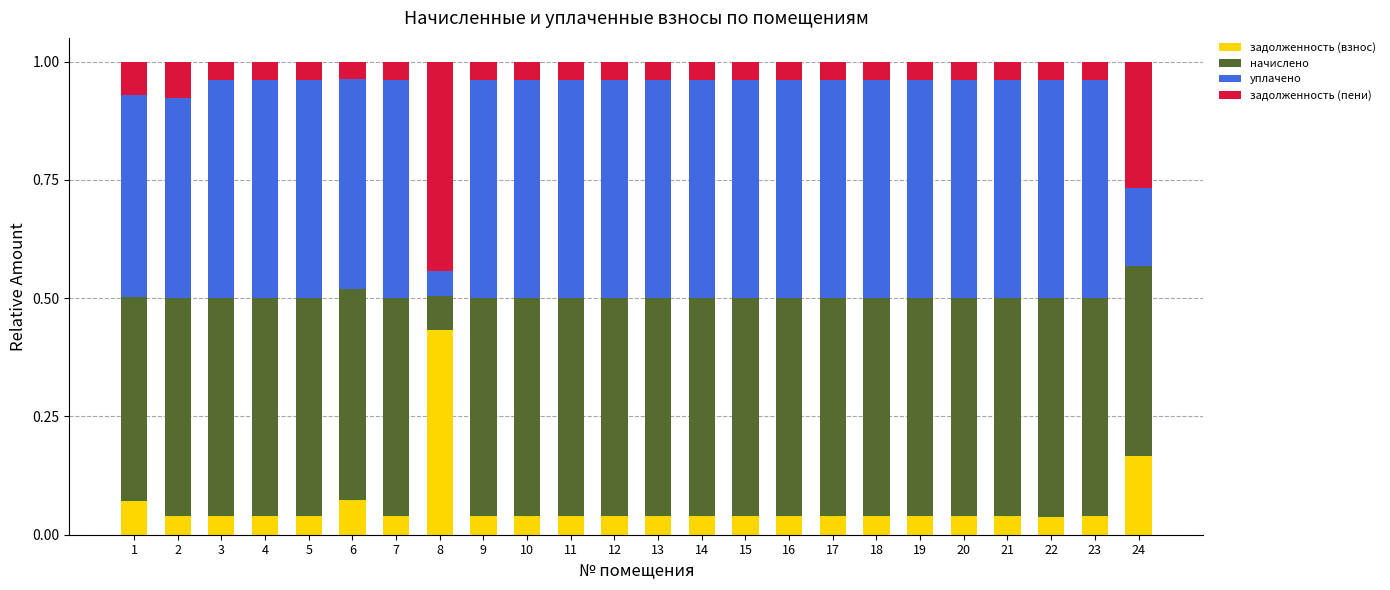

What is the total value across all series at 3?

1.0